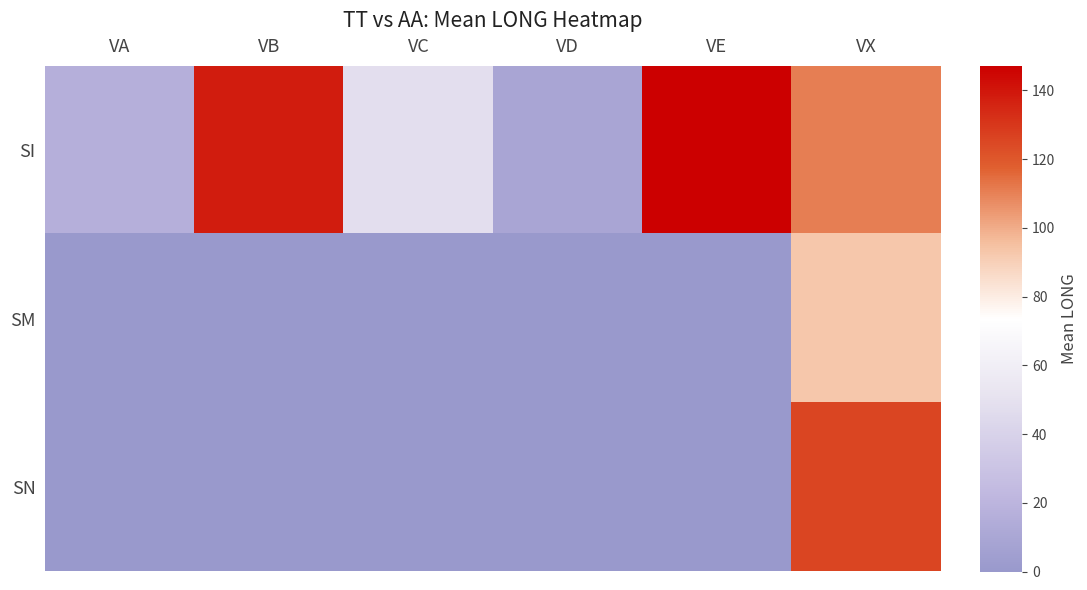

Between VC and VE, which series saw the biggest shift?

SI